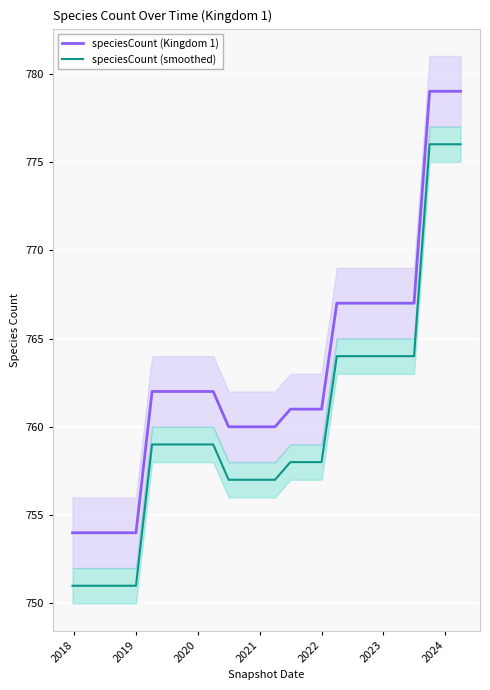

What are all the series names shown in the legend?

speciesCount (Kingdom 1), speciesCount (smoothed)